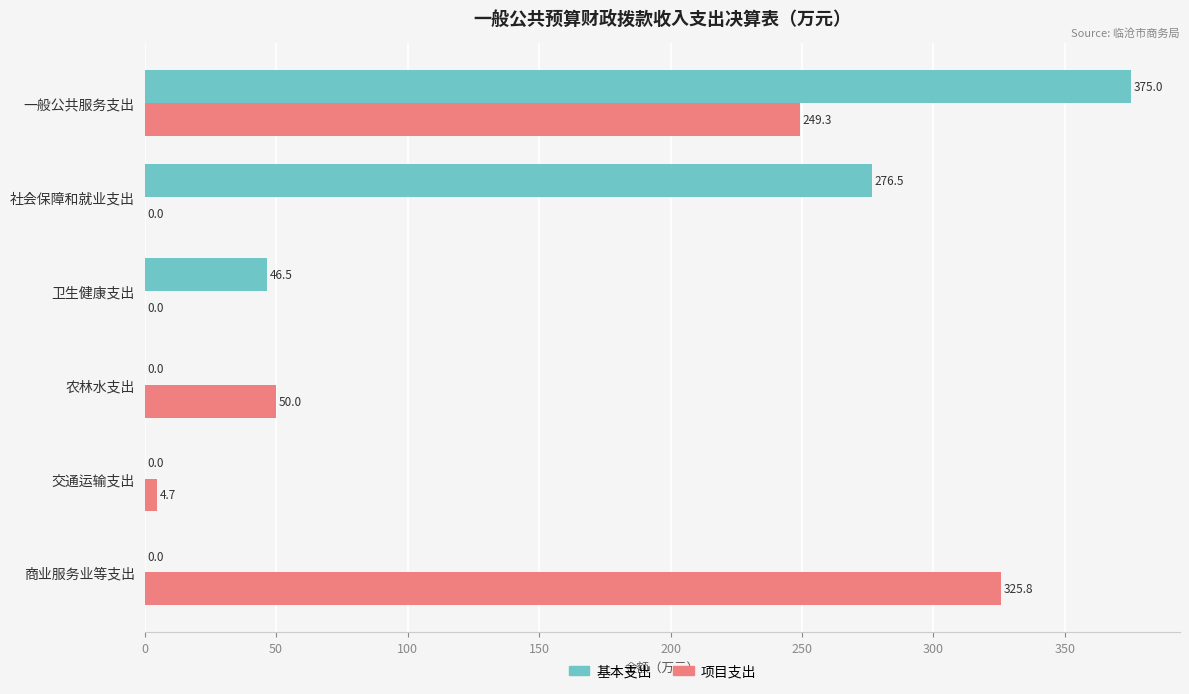

What is the greatest value displayed?

375.0